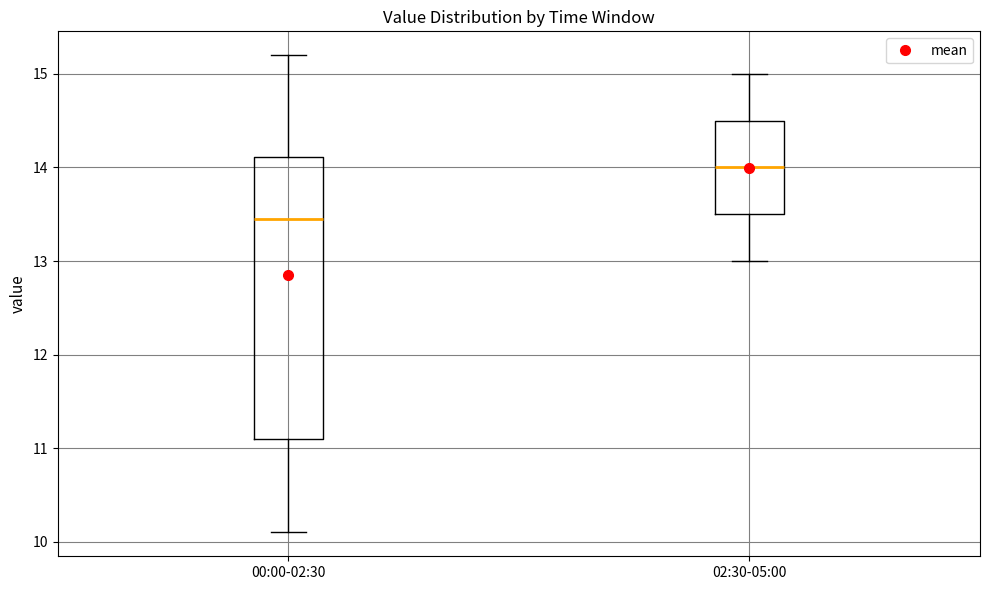

Reading left to right, transcribe this box plot: for each box, give where its median line is, the range the box spans, and where its two whiskers end, as read against the y-axis. The values are not printed on the chart, so give them approximately, as read against the axis.

00:00-02:30: median 13.5, box 11.1 to 14.1, whiskers 10.1 to 15.2
02:30-05:00: median 14.0, box 13.5 to 14.5, whiskers 13.0 to 15.0